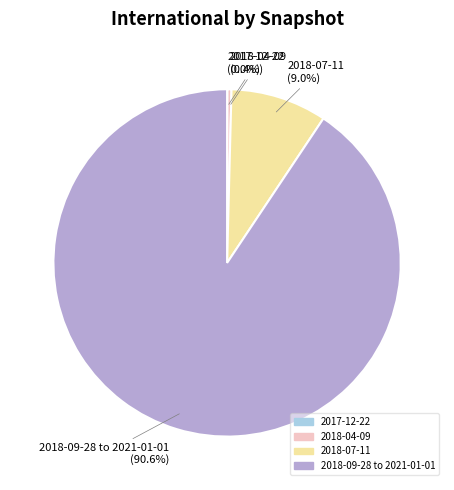

Is there any slice that represents more than half of the pie?

Yes